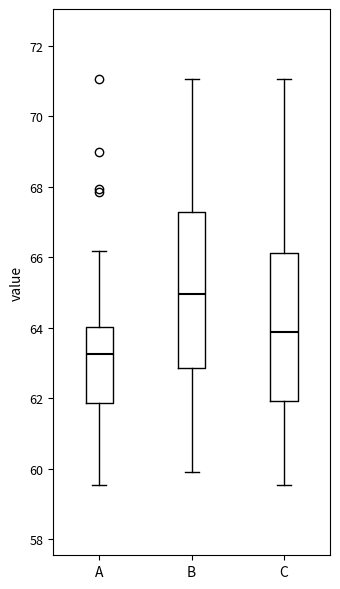

Which box is the tallest, from its lower edge to its upper edge?

B